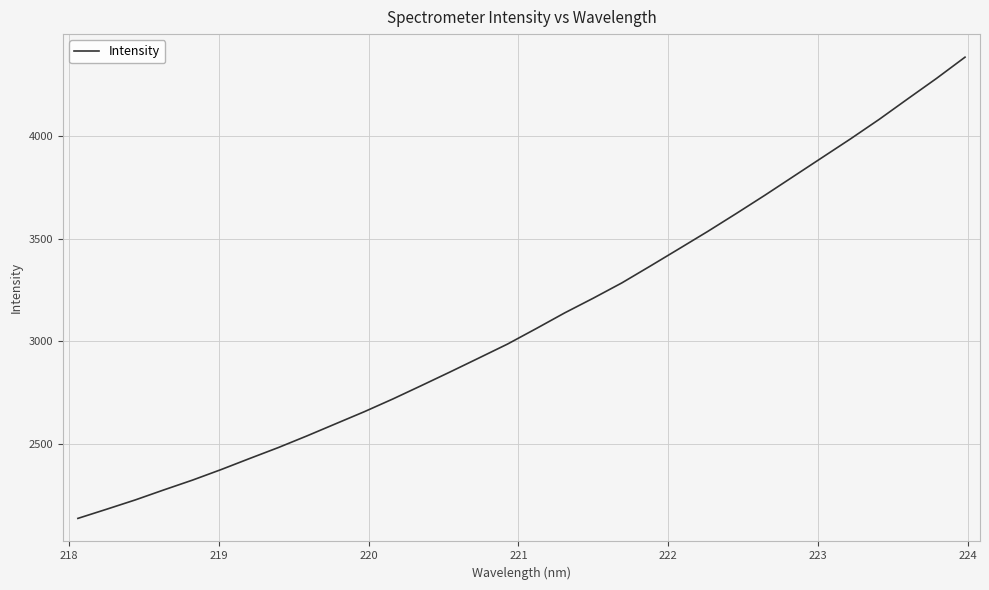

Reading right to left, what are all the values shown in this chart?

4385.7	4281.8	4182.6	4082.5	3987.5	3895.7	3803.8	3712.0	3622.8	3535.3	3450.8	3366.9	3284.2	3209.6	3137.7	3060.8	2985.4	2917.4	2849.8	2783.4	2717.9	2655.5	2596.6	2537.6	2480.7	2427.4	2373.2	2321.6	2273.9	2224.8	2179.4	2134.9